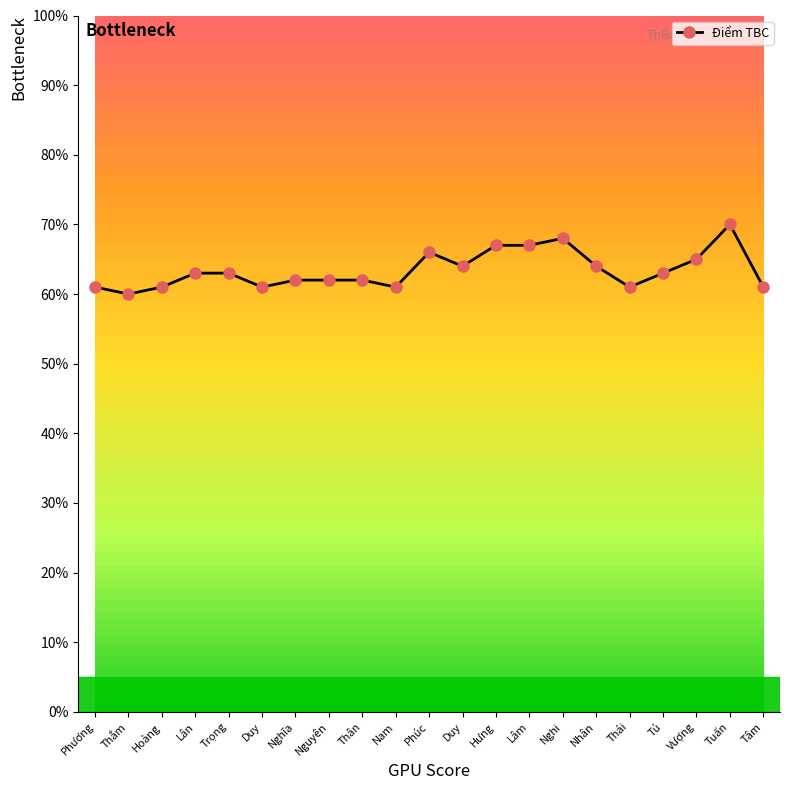

Reading left to right, list all the values displayed in this chart.

6.1	6.0	6.1	6.3	6.3	6.1	6.2	6.2	6.2	6.1	6.6	6.4	6.7	6.7	6.8	6.4	6.1	6.3	6.5	7.0	6.1